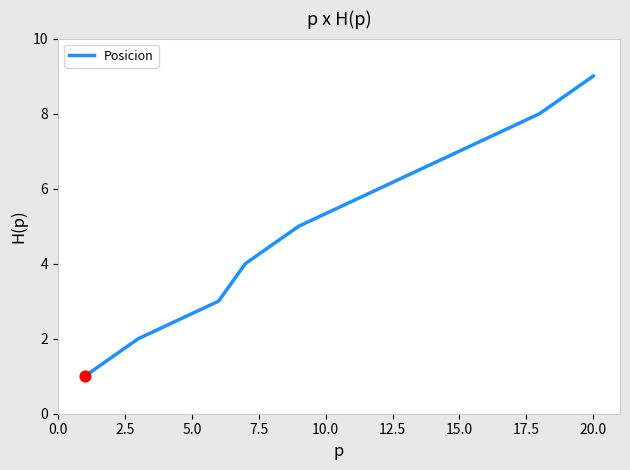

What is the difference between the maximum and minimum values?

8